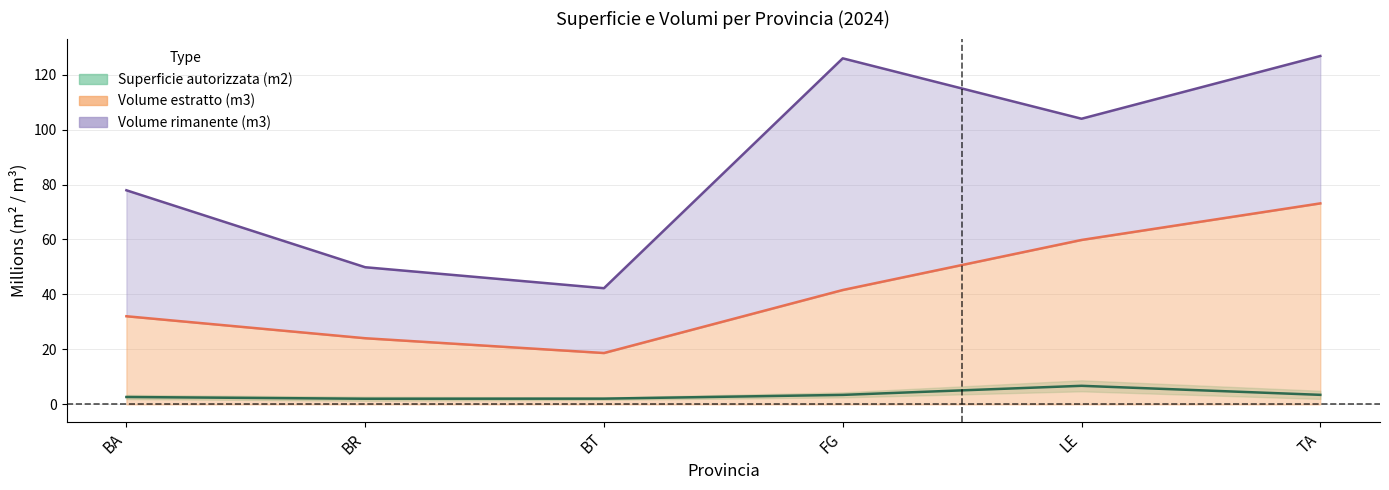

Where does the Superficie autorizzata (m2) series first go above 3?

FG